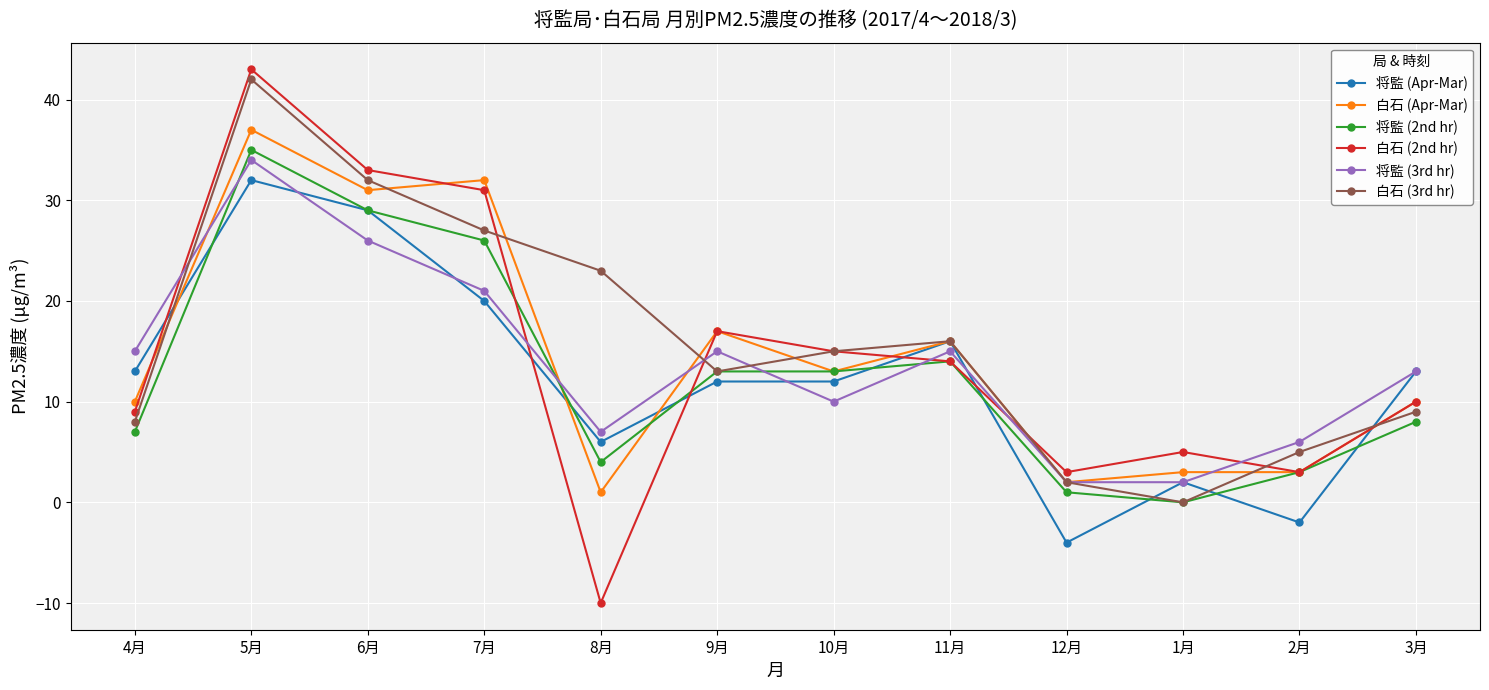

Which series has the widest spread of values?

白石 (2nd hr)